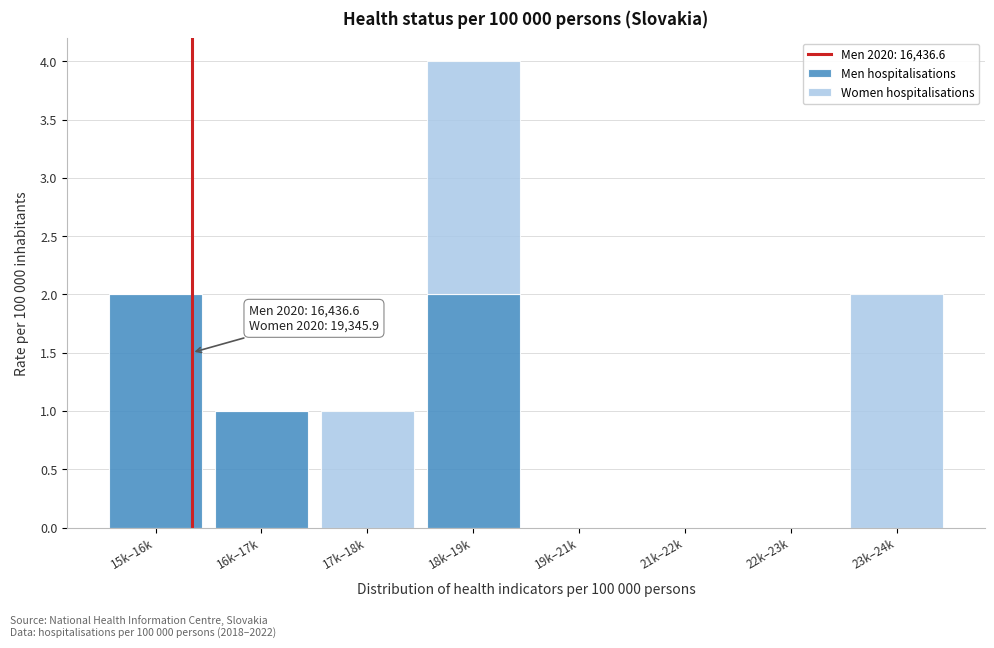

Reading left to right, list the values for the Men hospitalisations series.

15k–16k=2	16k–17k=1	17k–18k=0	18k–19k=2	19k–21k=0	21k–22k=0	22k–23k=0	23k–24k=0